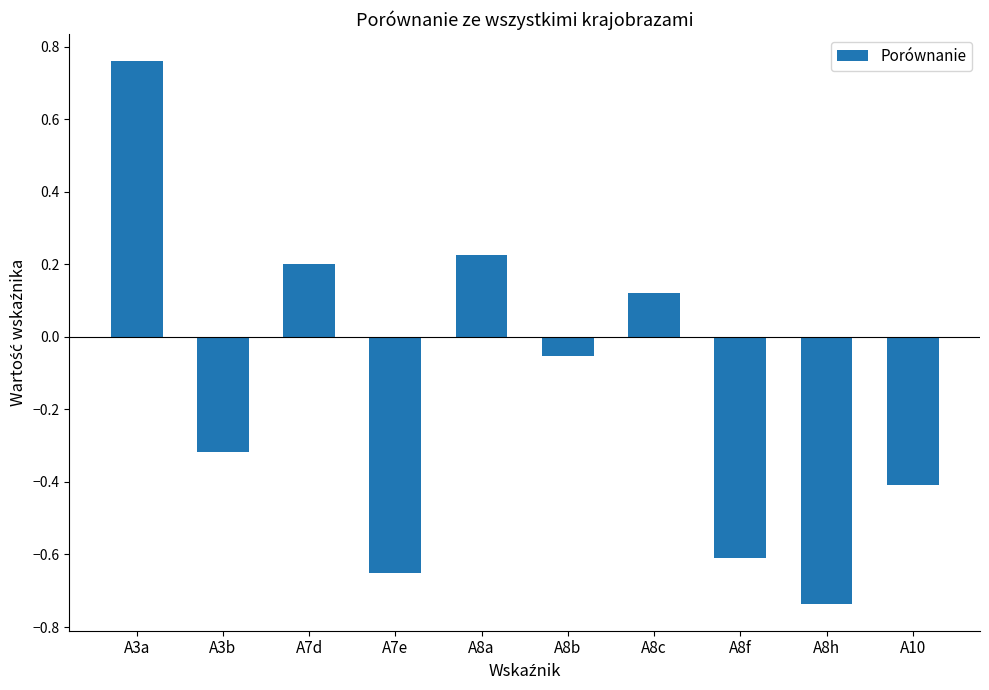

How many values are below 0?

6